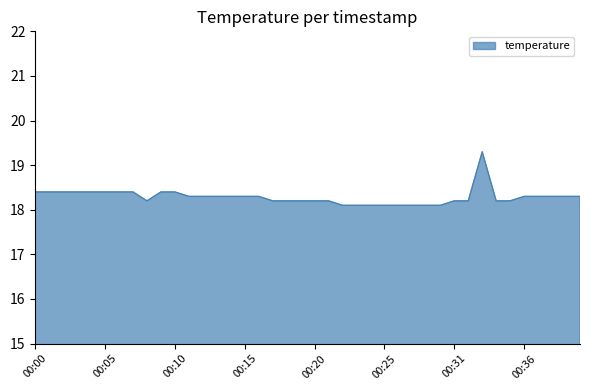

What is the smallest value displayed?

18.1